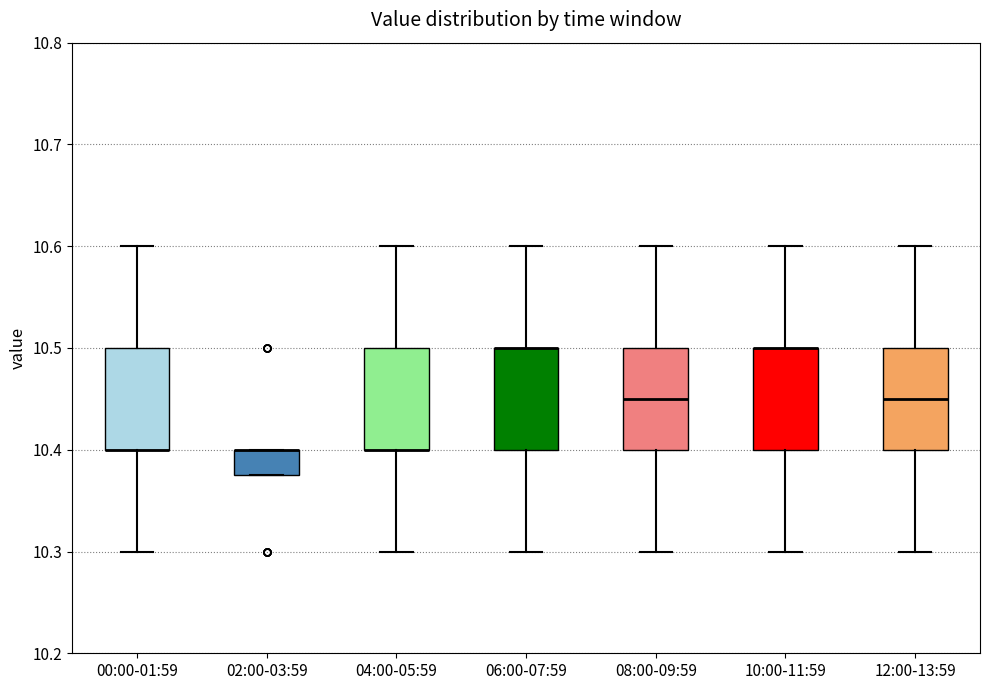

Reading left to right, read every box against the y-axis: the position of its median line, the range the box covers, and the ends of its whiskers. The values are not printed on the chart, so give them approximately, as read against the axis.

00:00-01:59: median 10.40 (drawn on the box's lower edge), box 10.40 to 10.50, whiskers 10.30 to 10.60
02:00-03:59: median 10.40 (drawn on the box's upper edge), box 10.38 to 10.40, whiskers 10.38 to 10.40
04:00-05:59: median 10.40 (drawn on the box's lower edge), box 10.40 to 10.50, whiskers 10.30 to 10.60
06:00-07:59: median 10.50 (drawn on the box's upper edge), box 10.40 to 10.50, whiskers 10.30 to 10.60
08:00-09:59: median 10.45, box 10.40 to 10.50, whiskers 10.30 to 10.60
10:00-11:59: median 10.50 (drawn on the box's upper edge), box 10.40 to 10.50, whiskers 10.30 to 10.60
12:00-13:59: median 10.45, box 10.40 to 10.50, whiskers 10.30 to 10.60